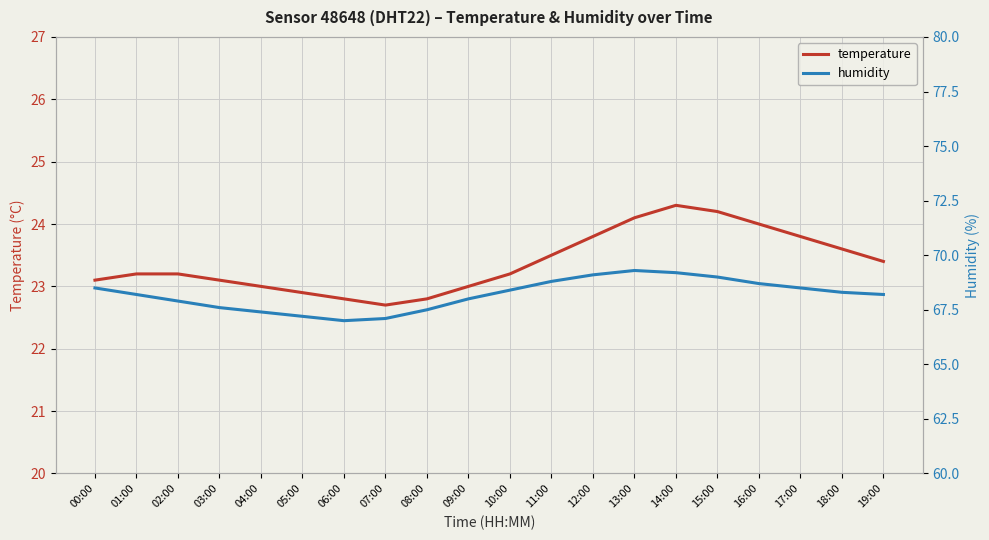

Does the chart display data point markers on the line(s)?

No